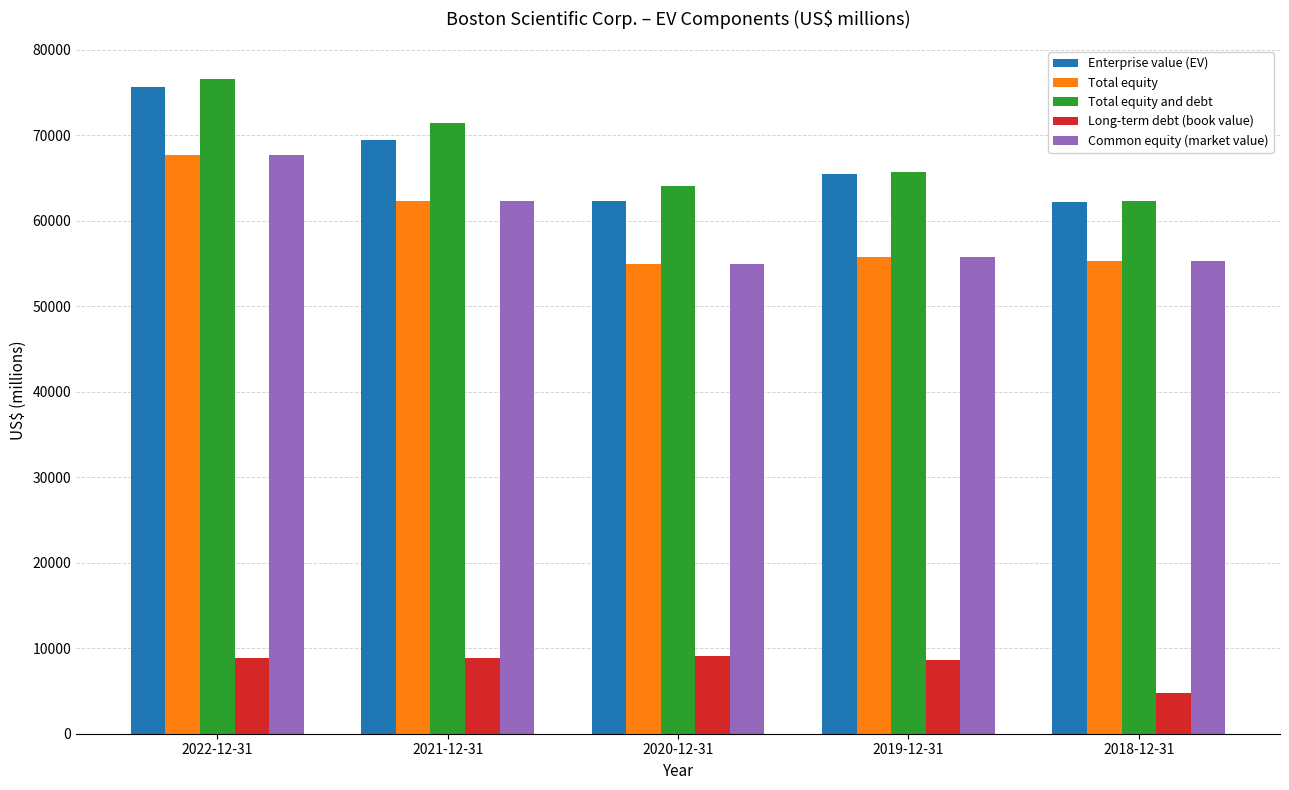

At which category does the chart reach its peak across all series?

2022-12-31